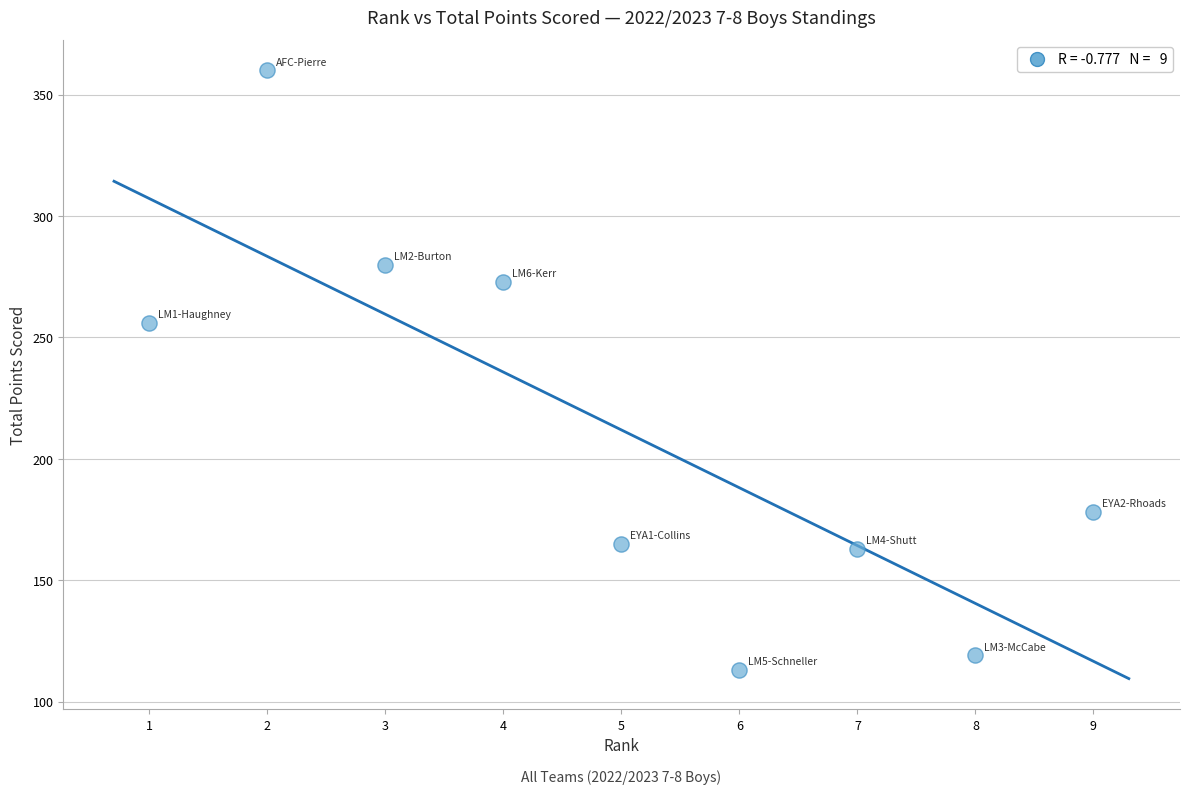

What is the range of Y values (max minus min)?

247